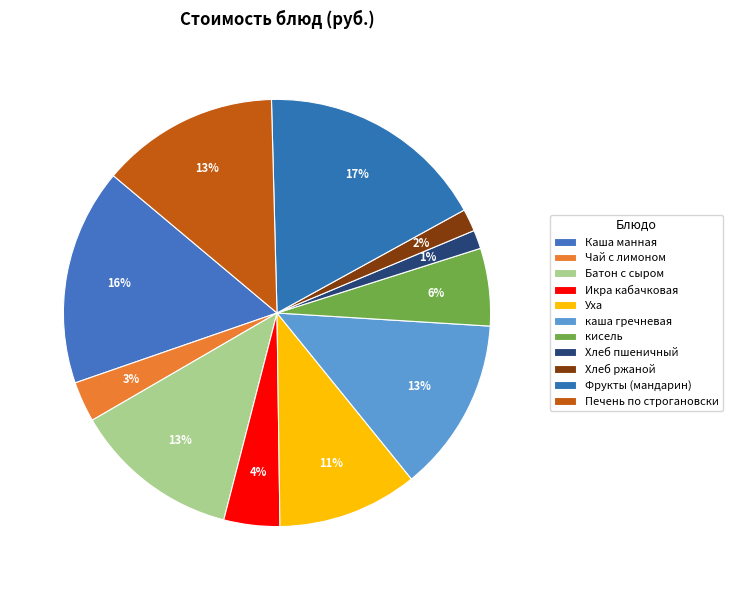

Count the number of slices in the pie.

11